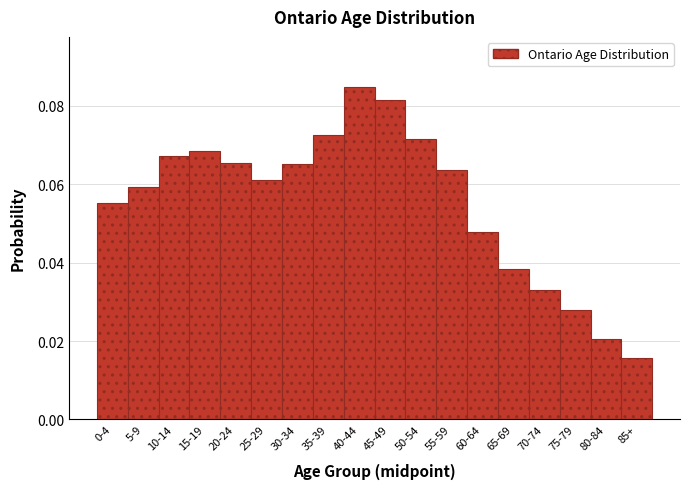

What is the label of the 10th bar from the right?

40-44